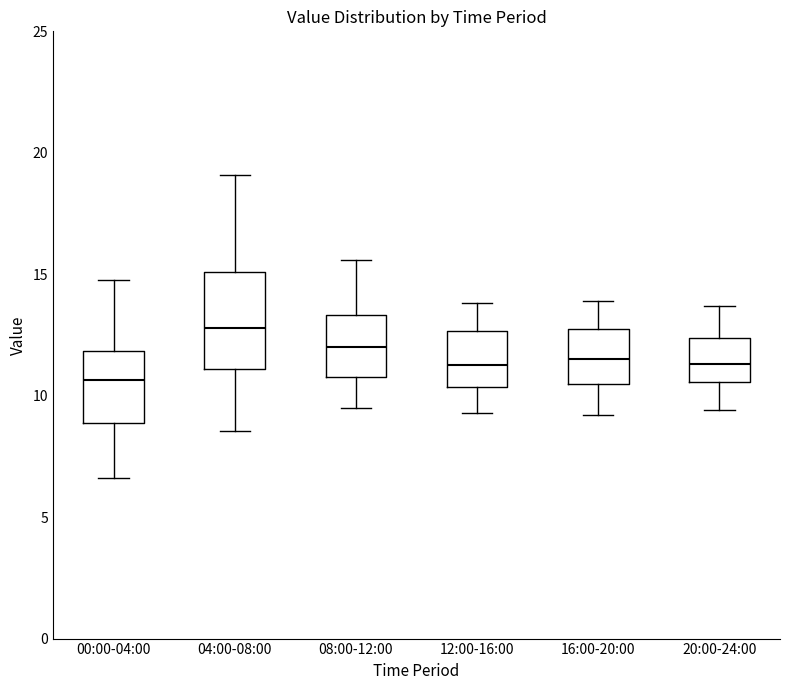

Which box's median line is the highest?

04:00-08:00